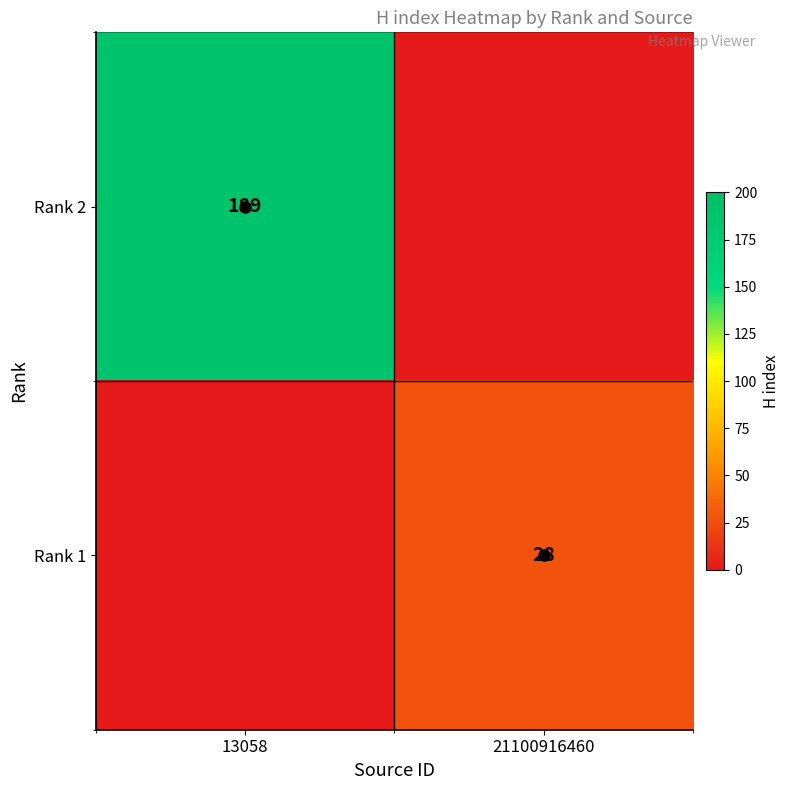

What is the total value across all series at 13058?

189